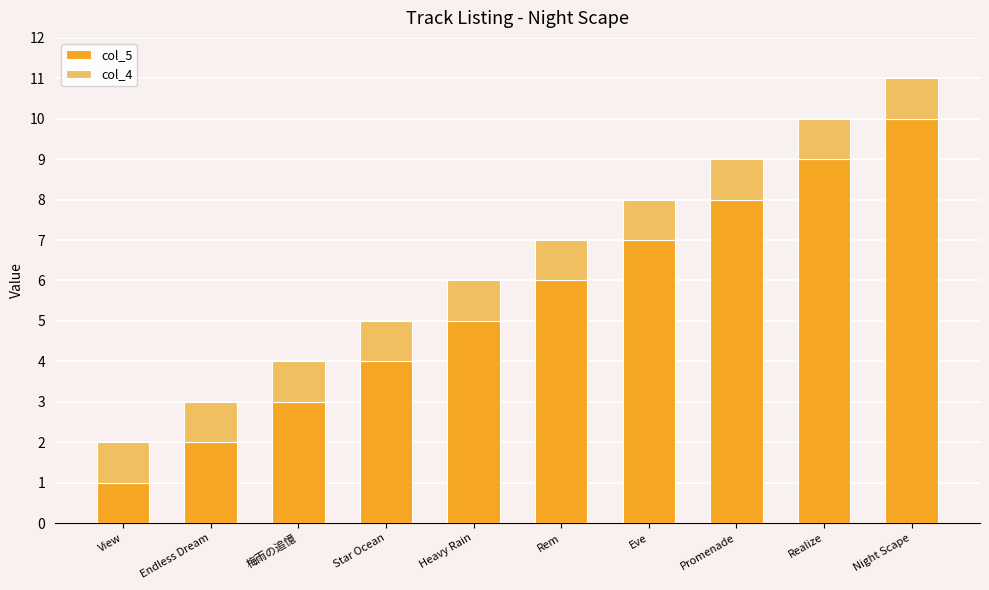

List the labels in order of col_5 value, smallest first.

View, Endless Dream, 梅雨の追憶, Star Ocean, Heavy Rain, Rem, Eve, Promenade, Realize, Night Scape